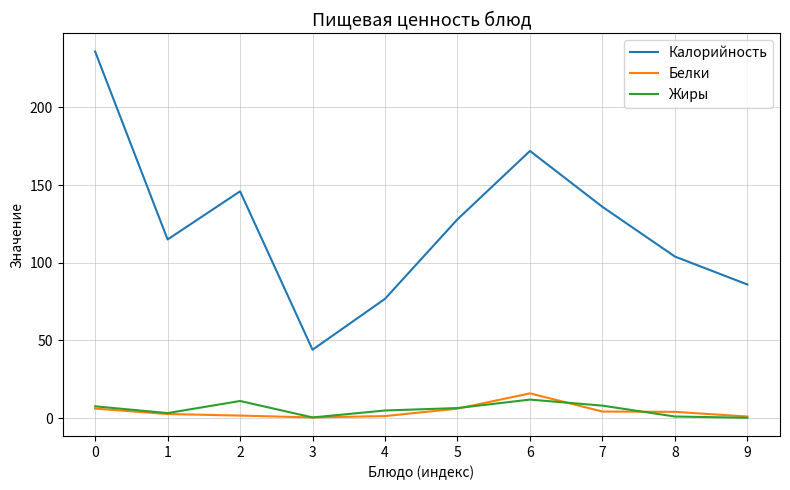

Which series has the largest range (max minus min)?

Калорийность